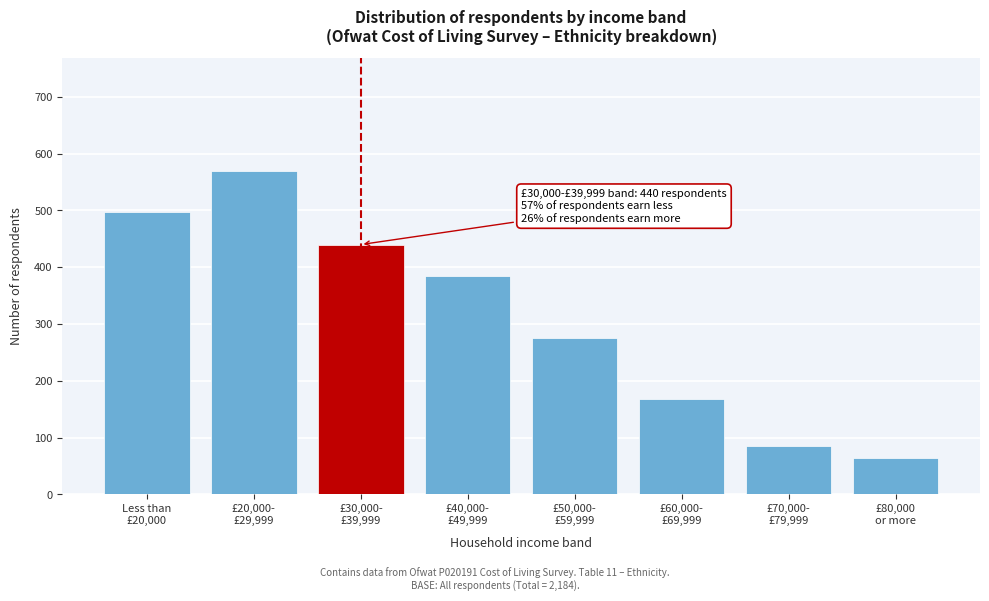

Reading right to left, extract all data points from this chart.

64	86	168	275	385	440	569	498